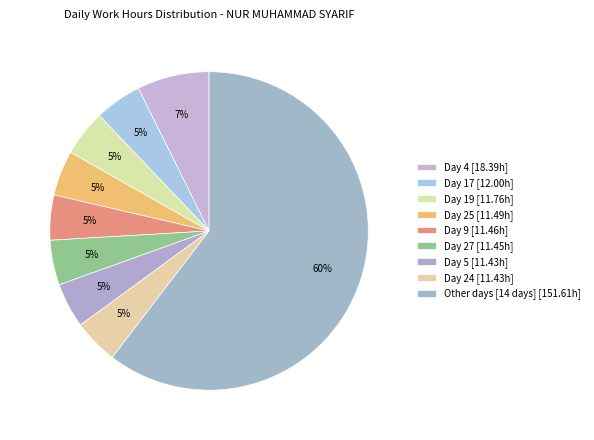

How many segments does this pie chart have?

9